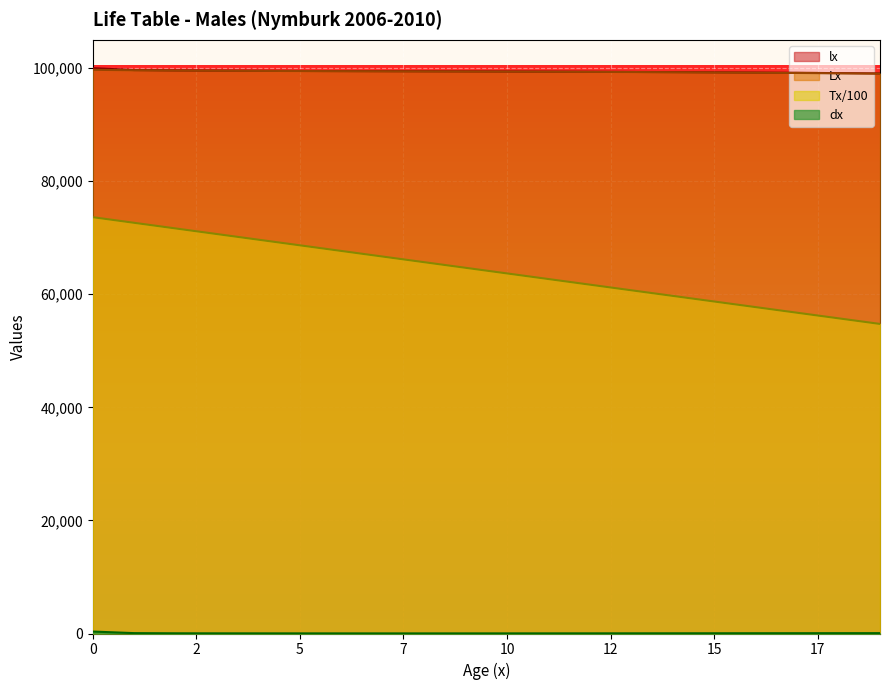

What is the total value across all series at 15?

257250.8